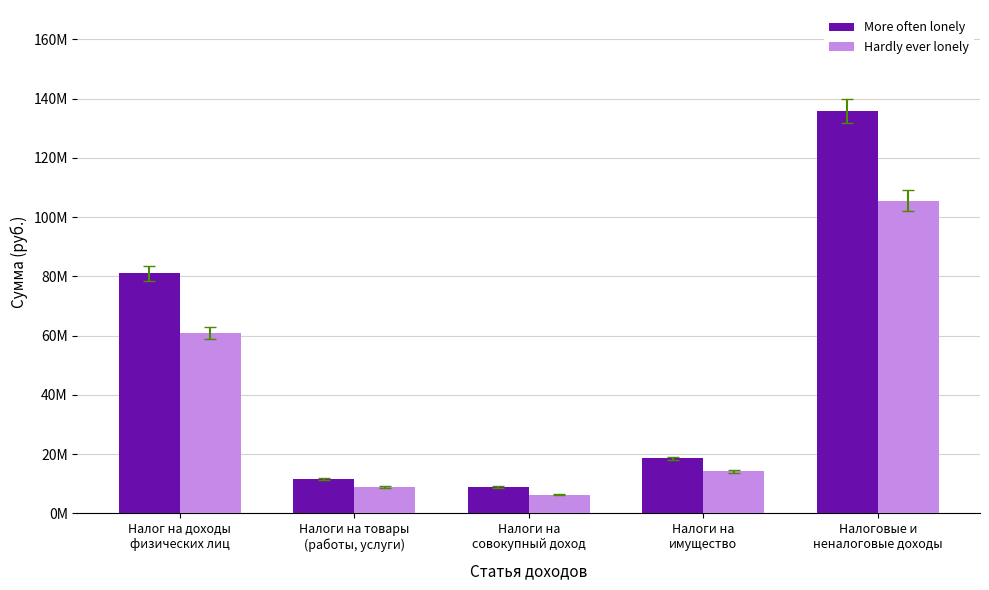

Rank the series by their maximum value, from lowest to highest.

Hardly ever lonely, More often lonely